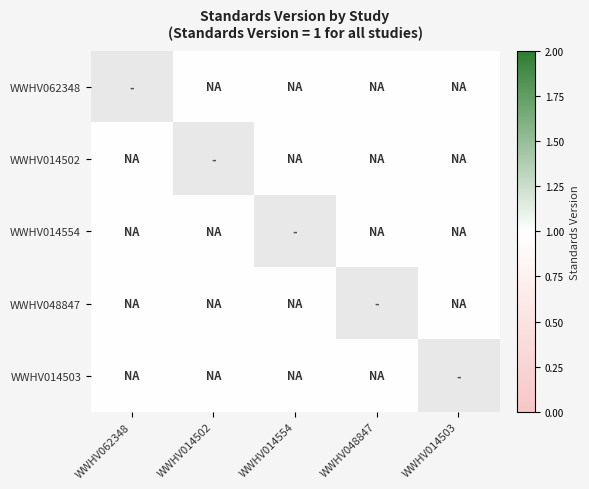

What is the smallest value displayed?

1.0